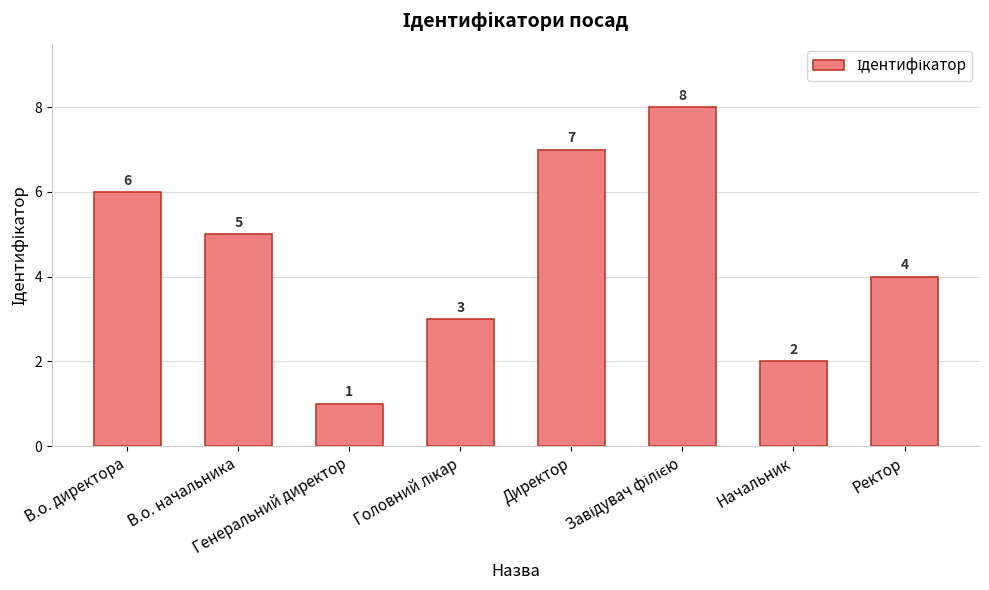

Reading left to right, transcribe all the data shown in this chart.

6	5	1	3	7	8	2	4